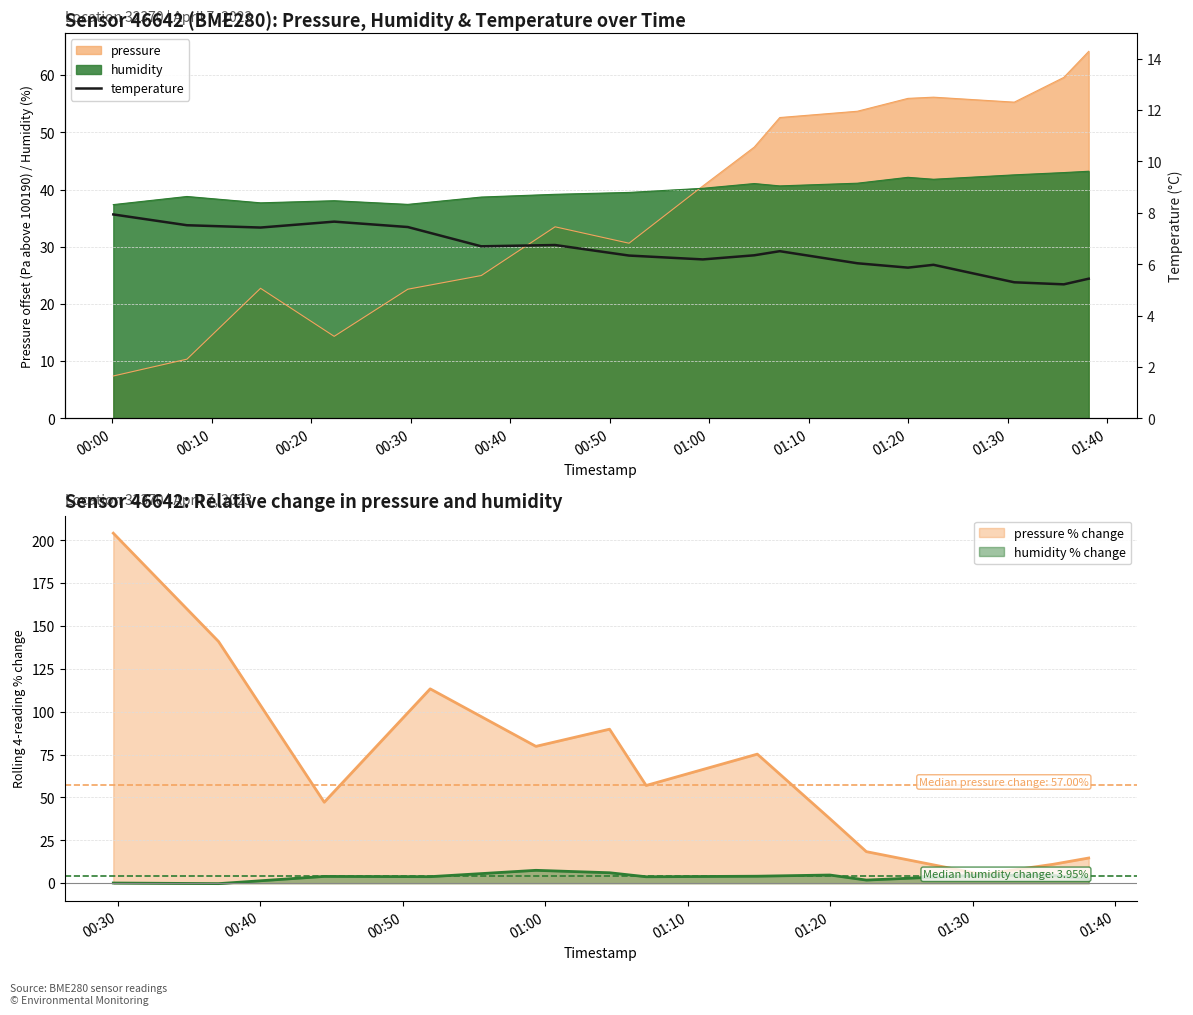

Where is the first local maximum?

00:30